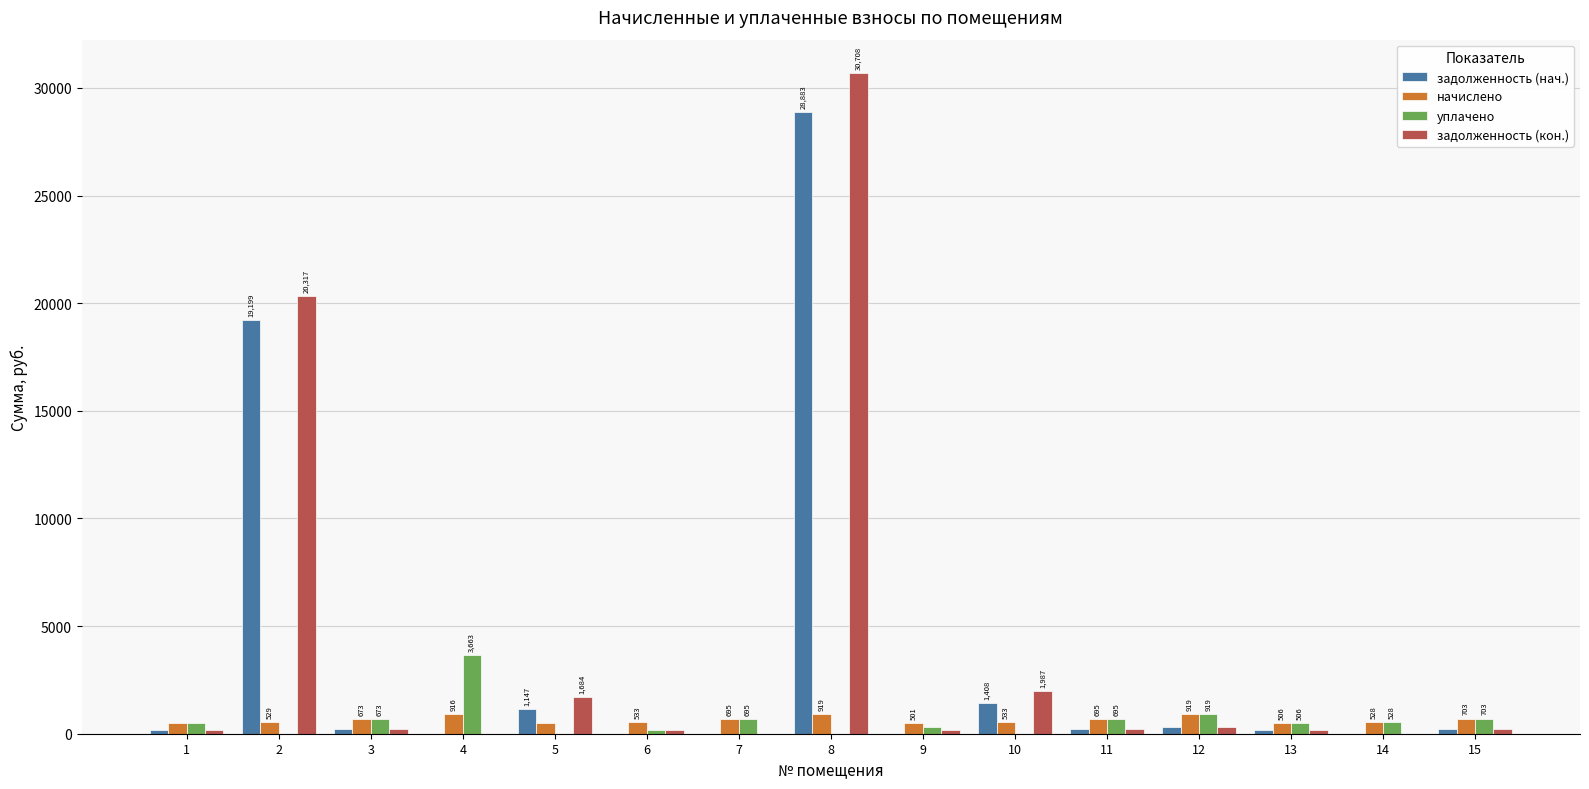

What is the highest value of the задолженность (нач.) series?

28883.5